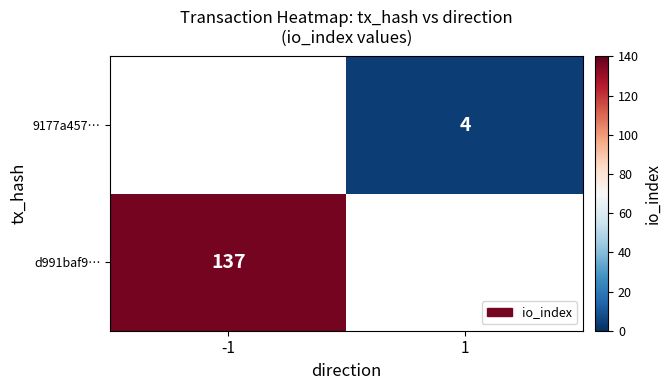

True or false: d991baf9… has a value of 212 at -1.

False